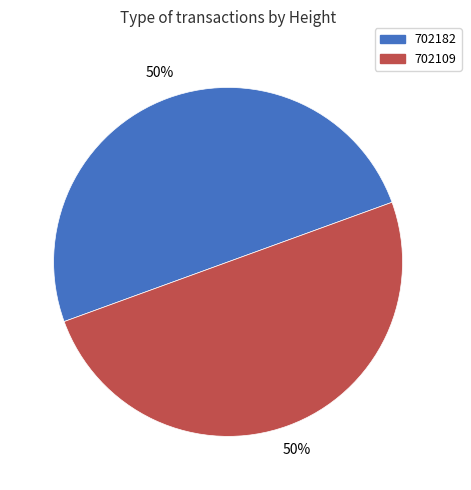

How many slices are in this pie chart?

2